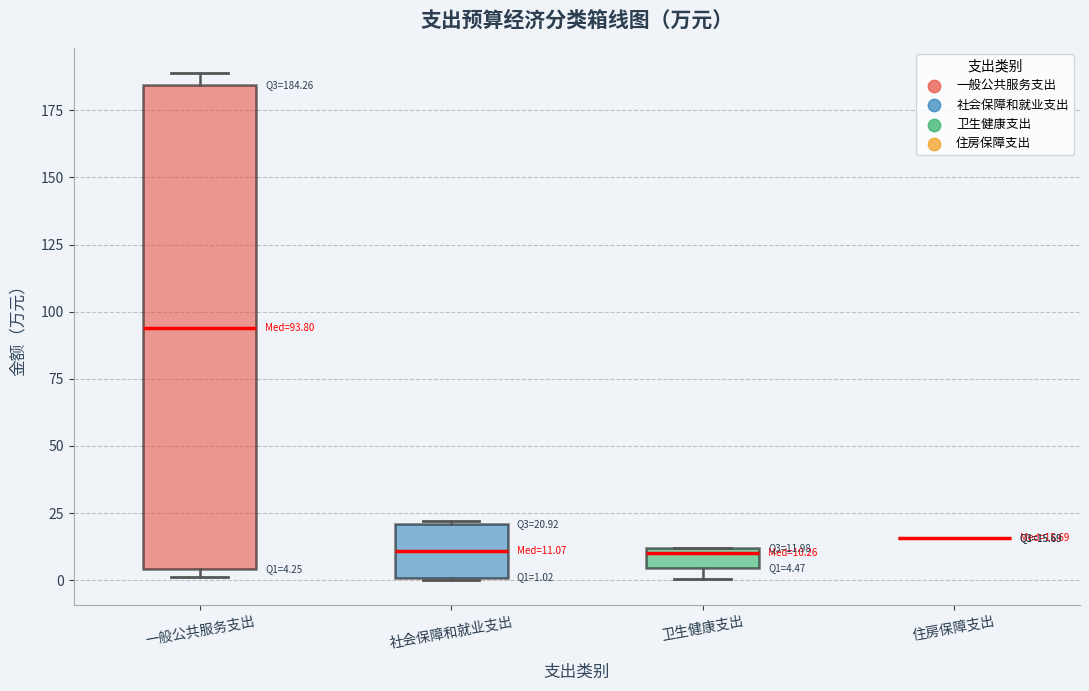

Which box is the tallest, from its lower edge to its upper edge?

一般公共服务支出